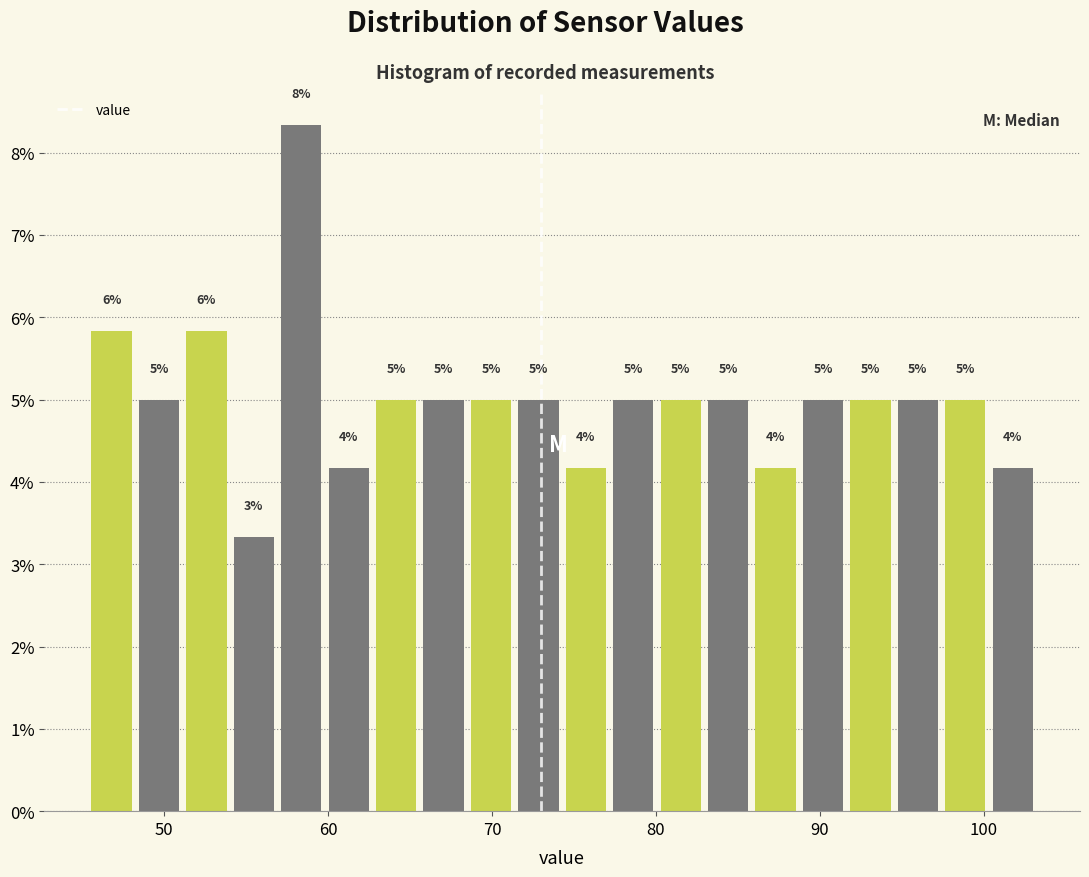

Read against the x-axis, roughly where is the centre of the tallest bar?

58